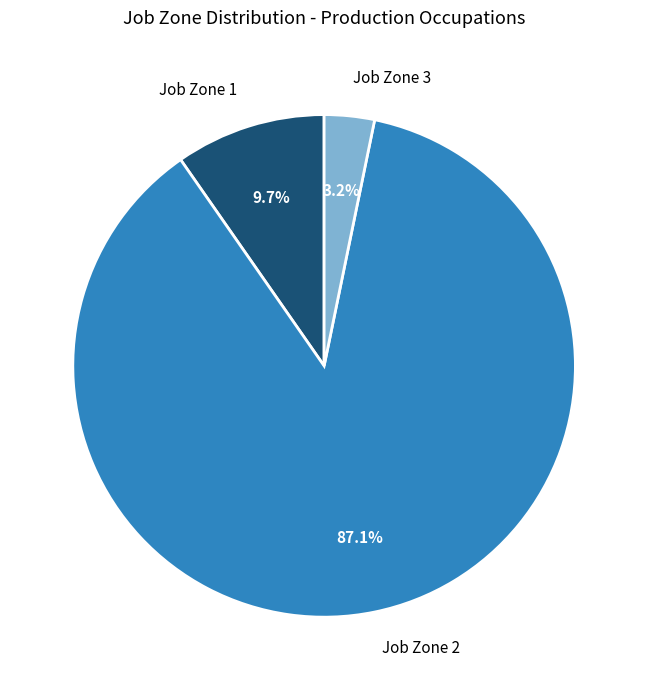

To the nearest percent, what is the combined percentage of Job Zone 2 and Job Zone 1?

97%